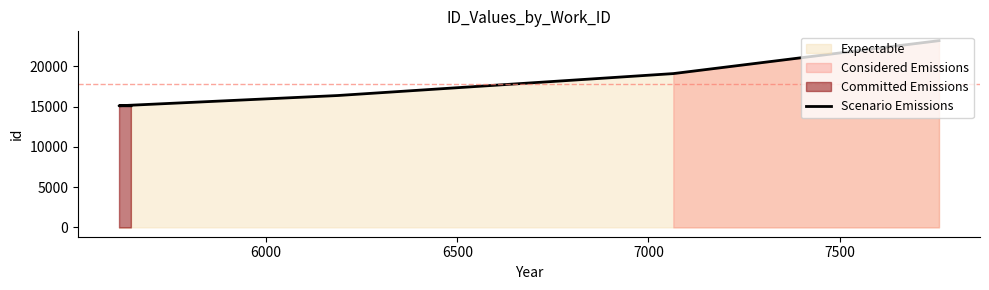

What is the difference between the second highest and minimum values?

3995